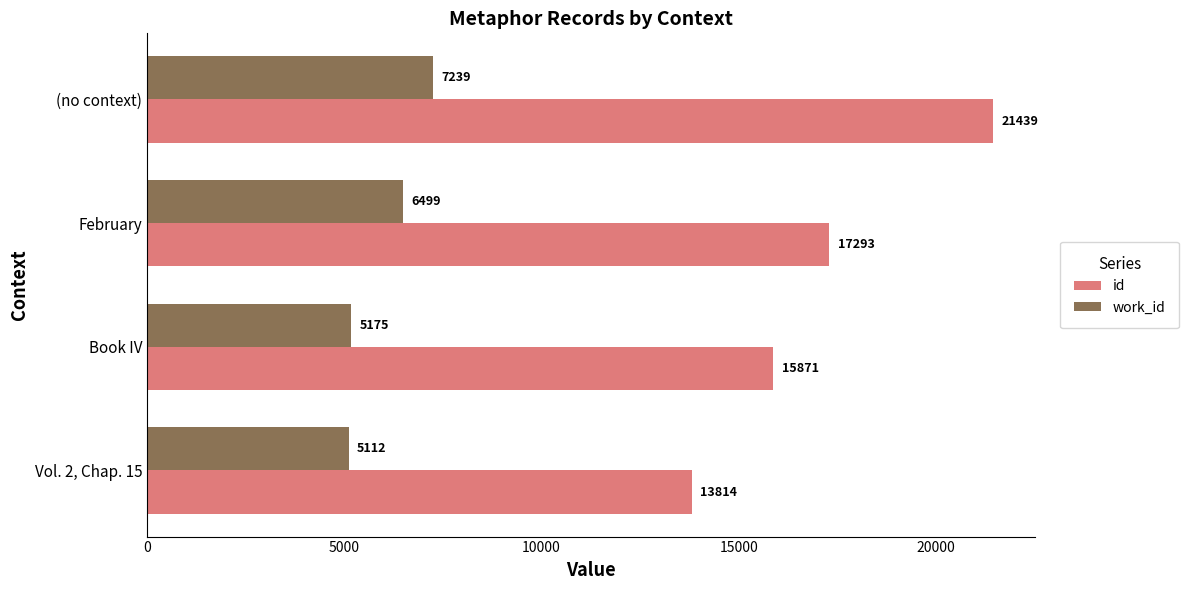

What are all the series names shown in the legend?

id, work_id